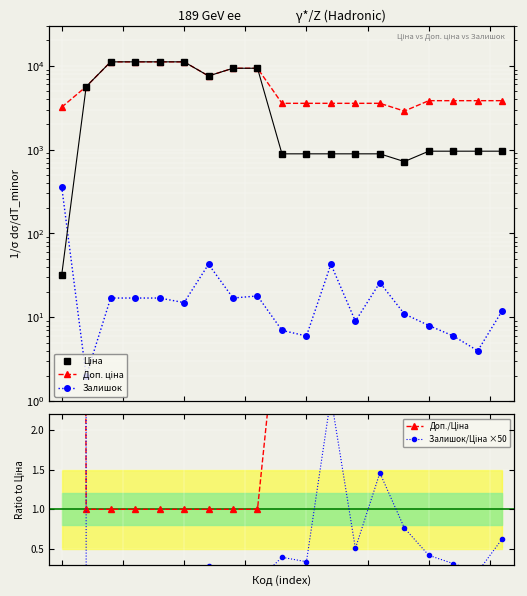

True or false: Доп./Ціна has more than 0 points higher than both neighbors.

False